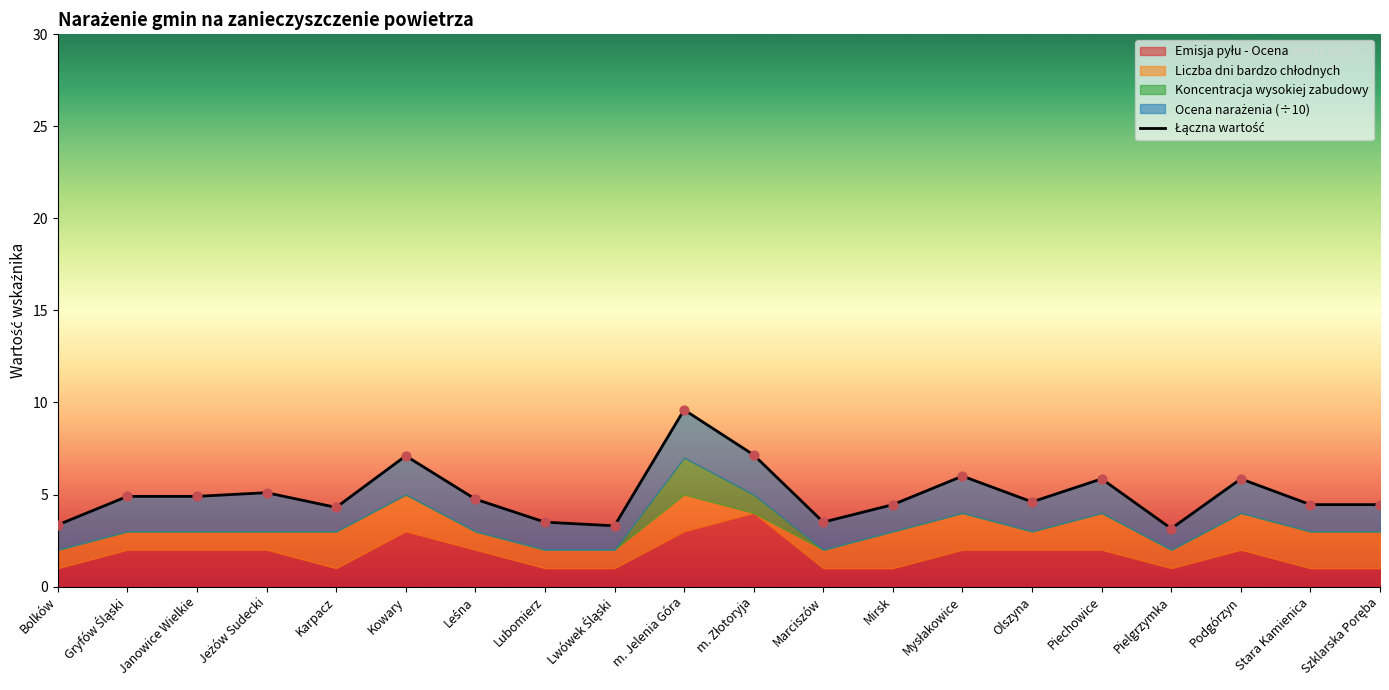

Approximately how many times larger is the value at Stara Kamienica compared to Leśna?

0.9